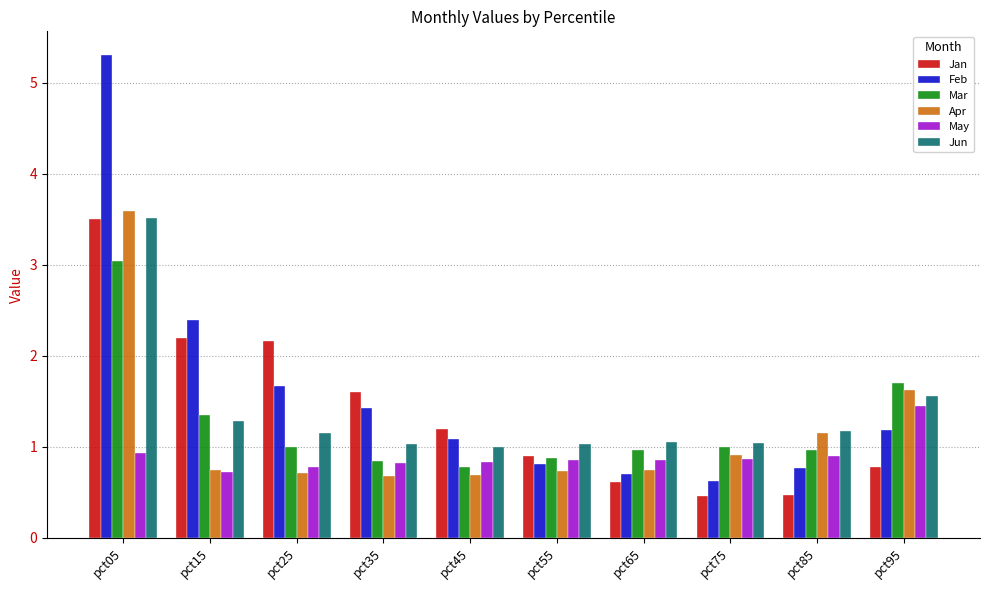

What is the greatest value displayed?

5.3